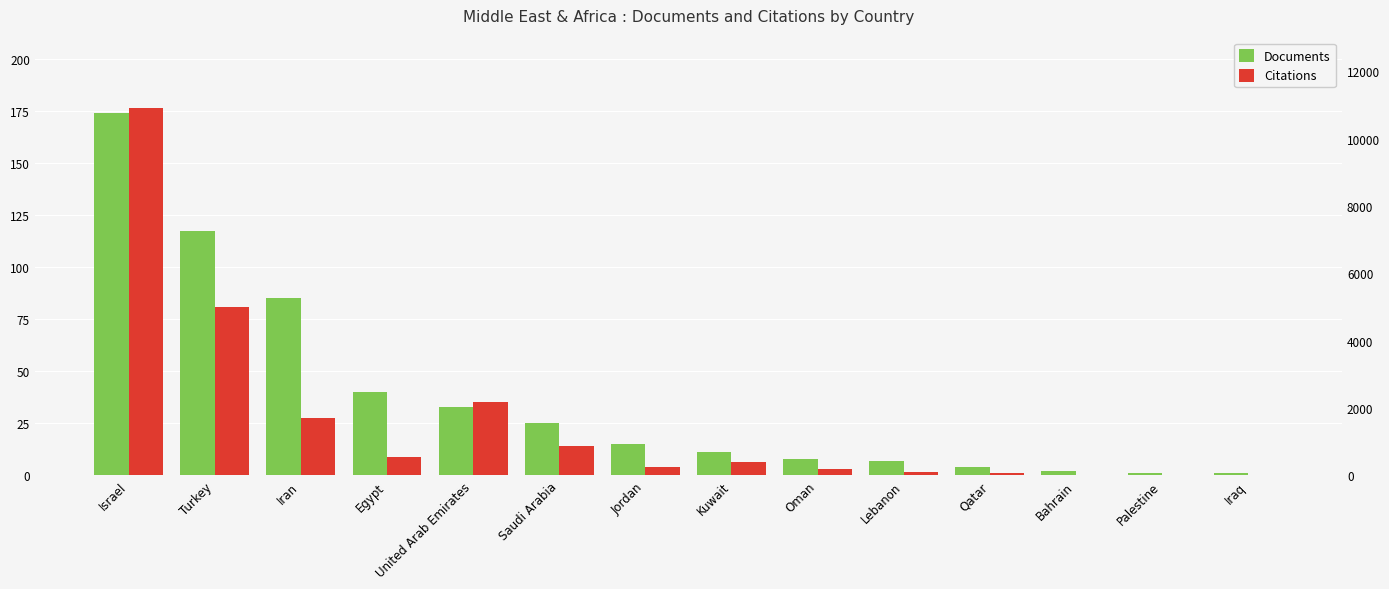

What are all the series names shown in the legend?

Documents, Citations